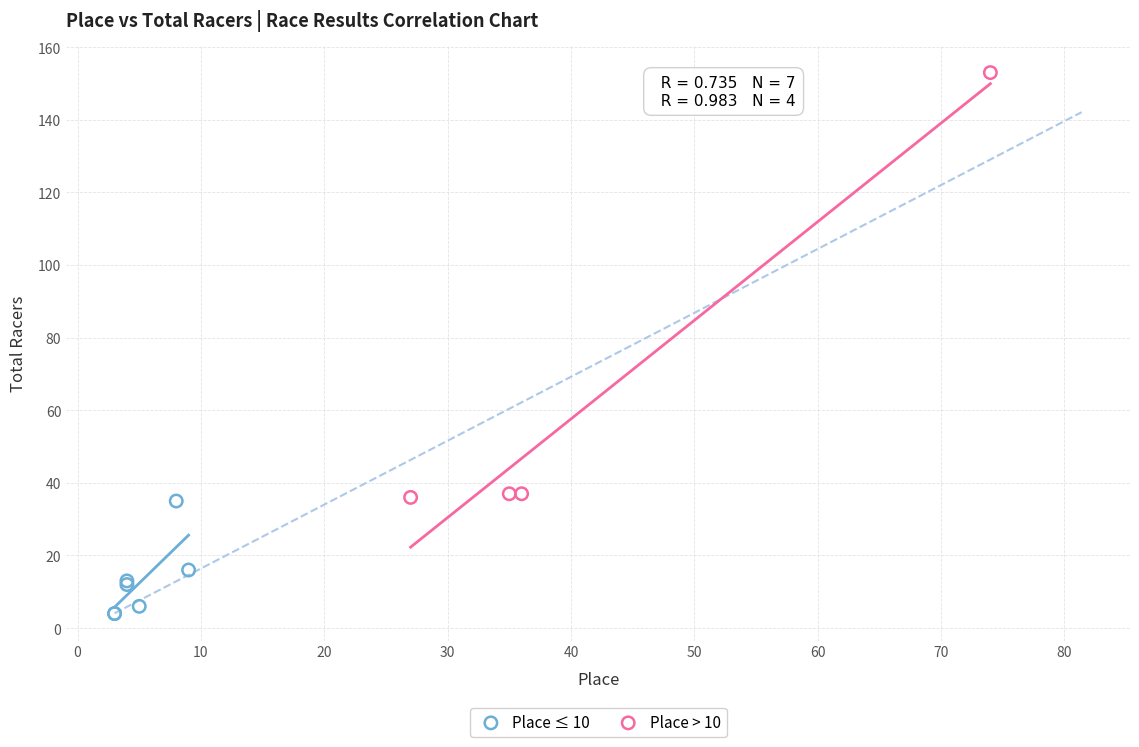

Which series contains the lowest Y value?

Place ≤ 10